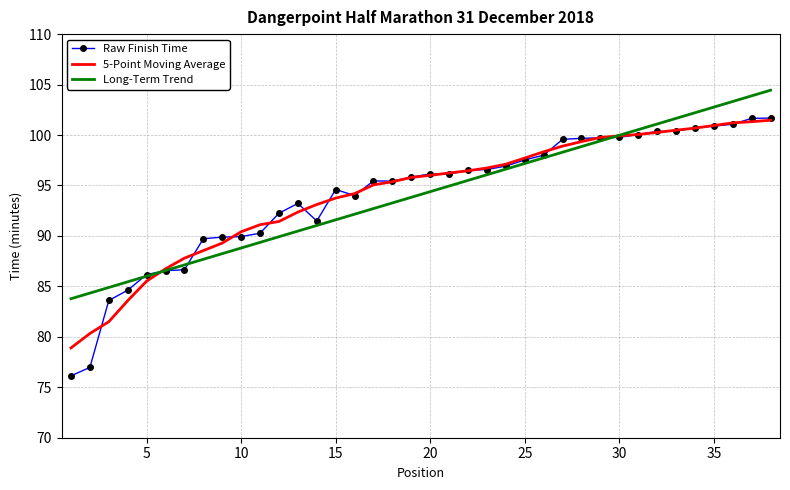

What is the minimum value for Long-Term Trend?

83.8